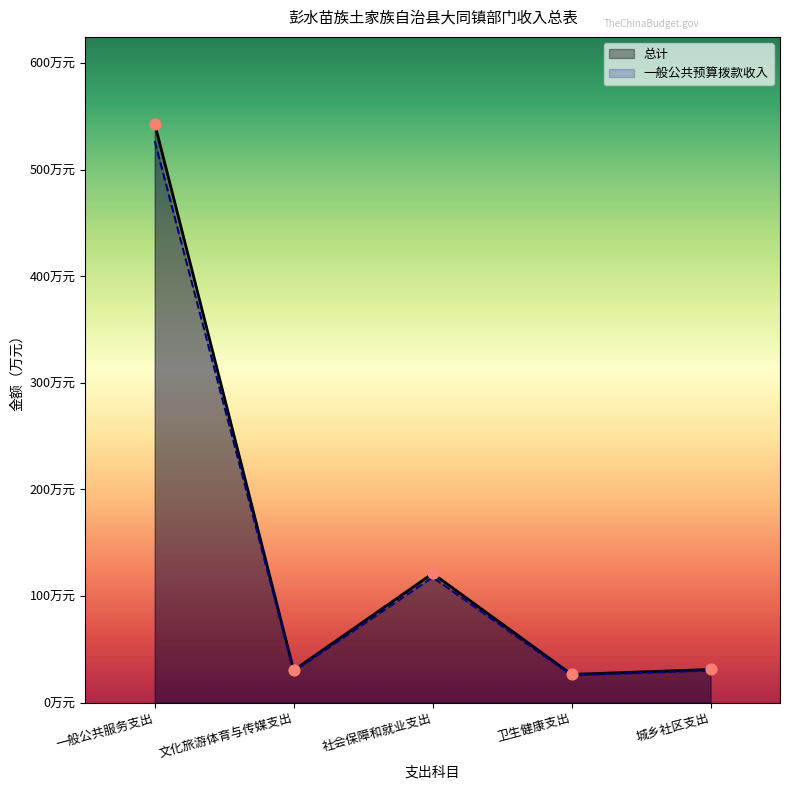

What are all the series names shown in the legend?

总计, 一般公共预算拨款收入